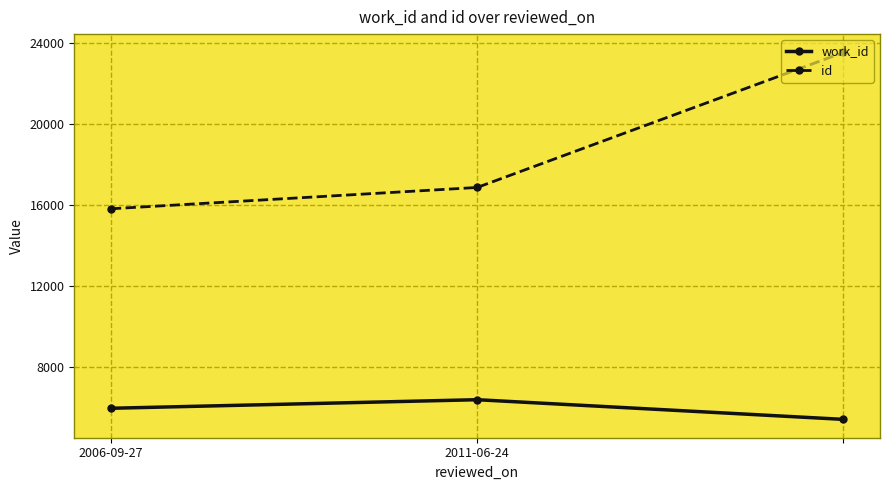

What is the value of the id point at the 2nd from the left?

16852